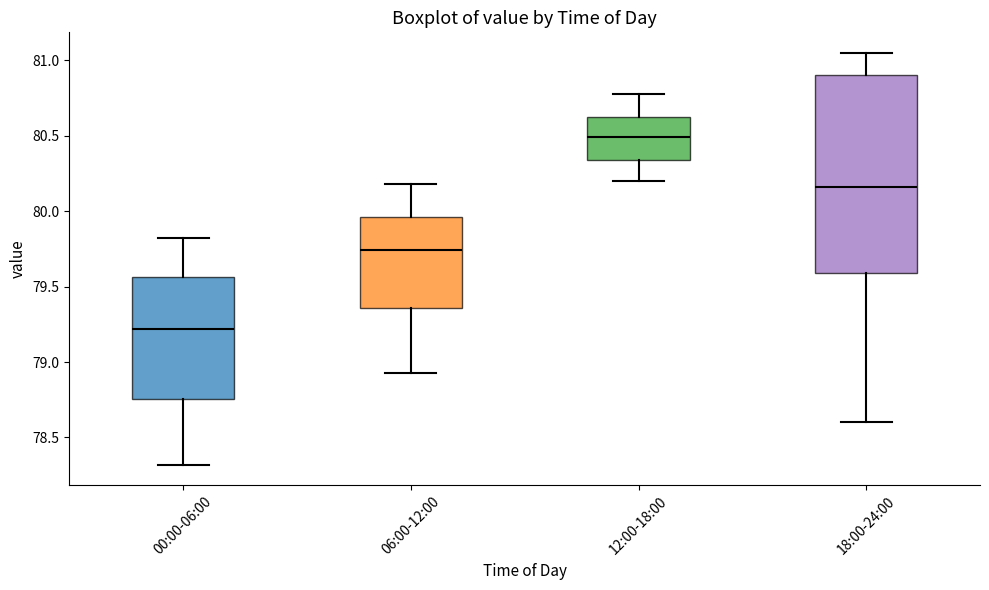

Where does the median line of the box for 12:00-18:00 sit on the y-axis? The values are not printed on the chart, so give them approximately, as read against the axis.

80.50